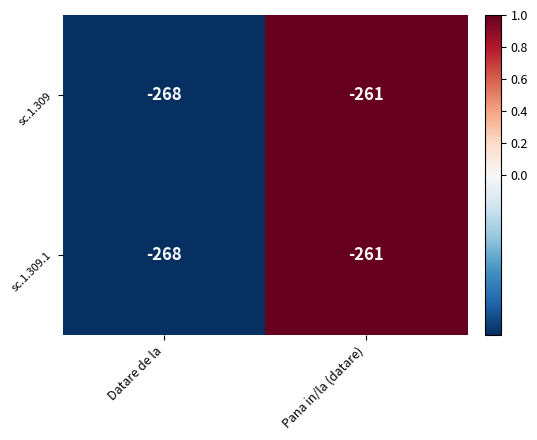

At which category is the sum across all series the highest?

Pana in/la (datare)